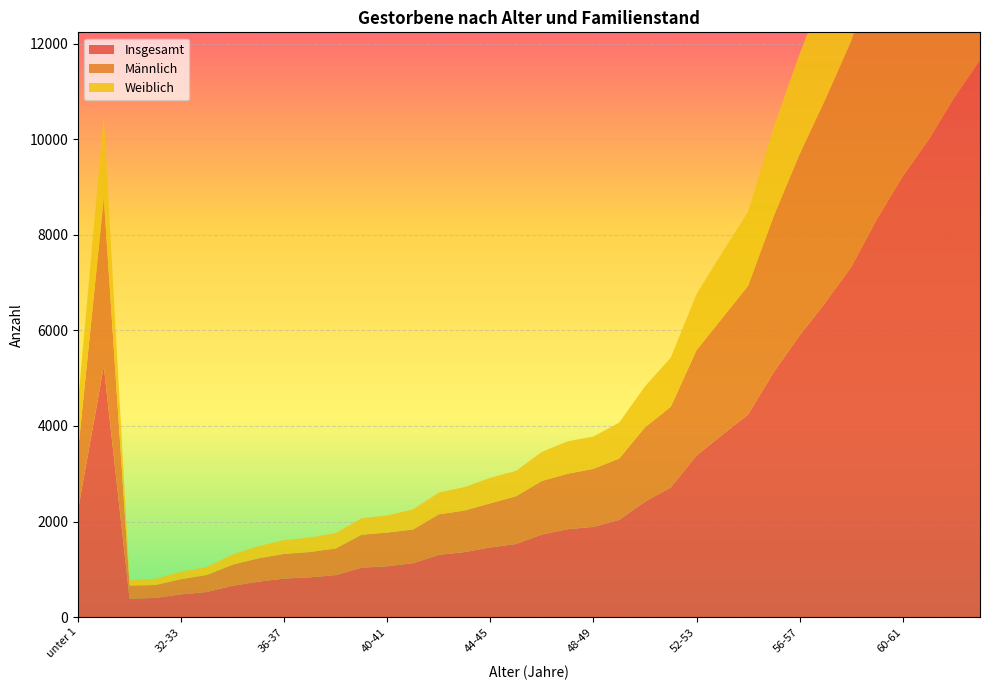

Reading left to right, transcribe all the data shown in this chart.

Insgesamt: 2245	5245	386	401	476	525	655	742	806	832	879	1034	1064	1127	1303	1360	1458	1530	1729	1839	1889	2035	2414	2714	3380	3816	4239	5130	5893	6582	7325	8329	9221	9981	10869	11653
Männlich: 1224	3524	275	270	319	357	442	488	517	530	557	689	706	706	847	870	923	1000	1120	1161	1214	1283	1557	1687	2204	2440	2693	3266	3791	4250	4723	5379	5936	6410	7042	7448
Weiblich: 1021	1721	111	131	157	168	213	254	289	302	322	345	358	421	456	490	535	530	609	678	675	752	857	1027	1176	1376	1546	1864	2102	2332	2602	2950	3285	3571	3827	4205